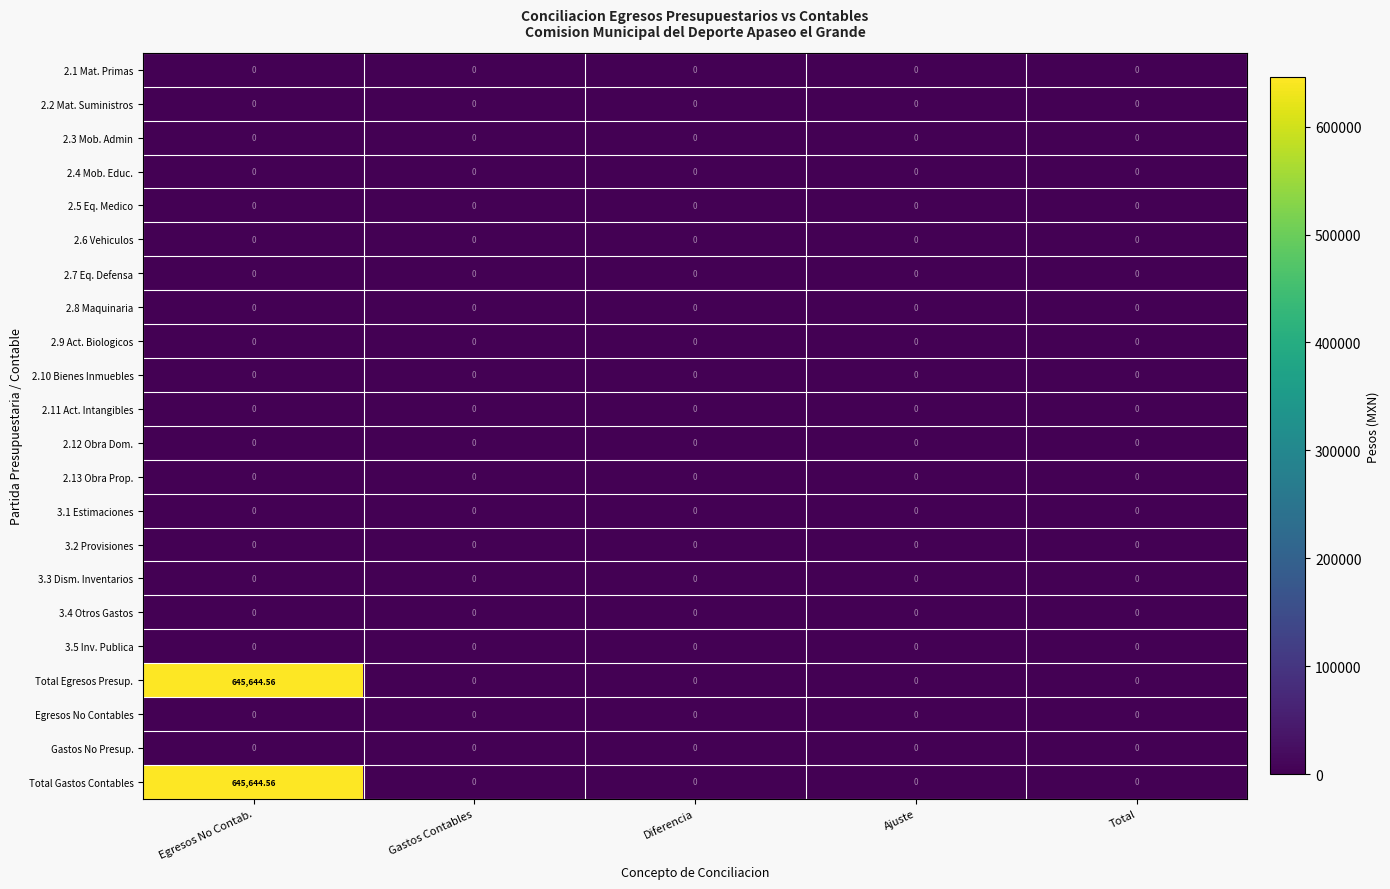

How many categories are shown in the chart?

5